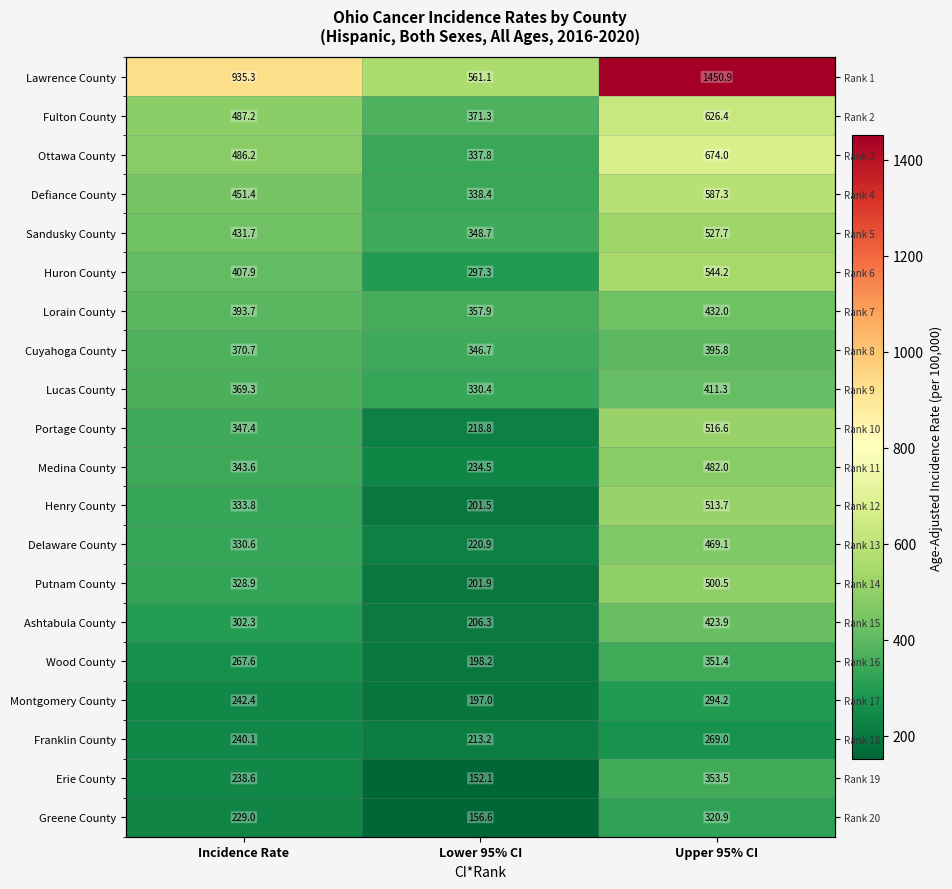

How many categories are shown in the chart?

3